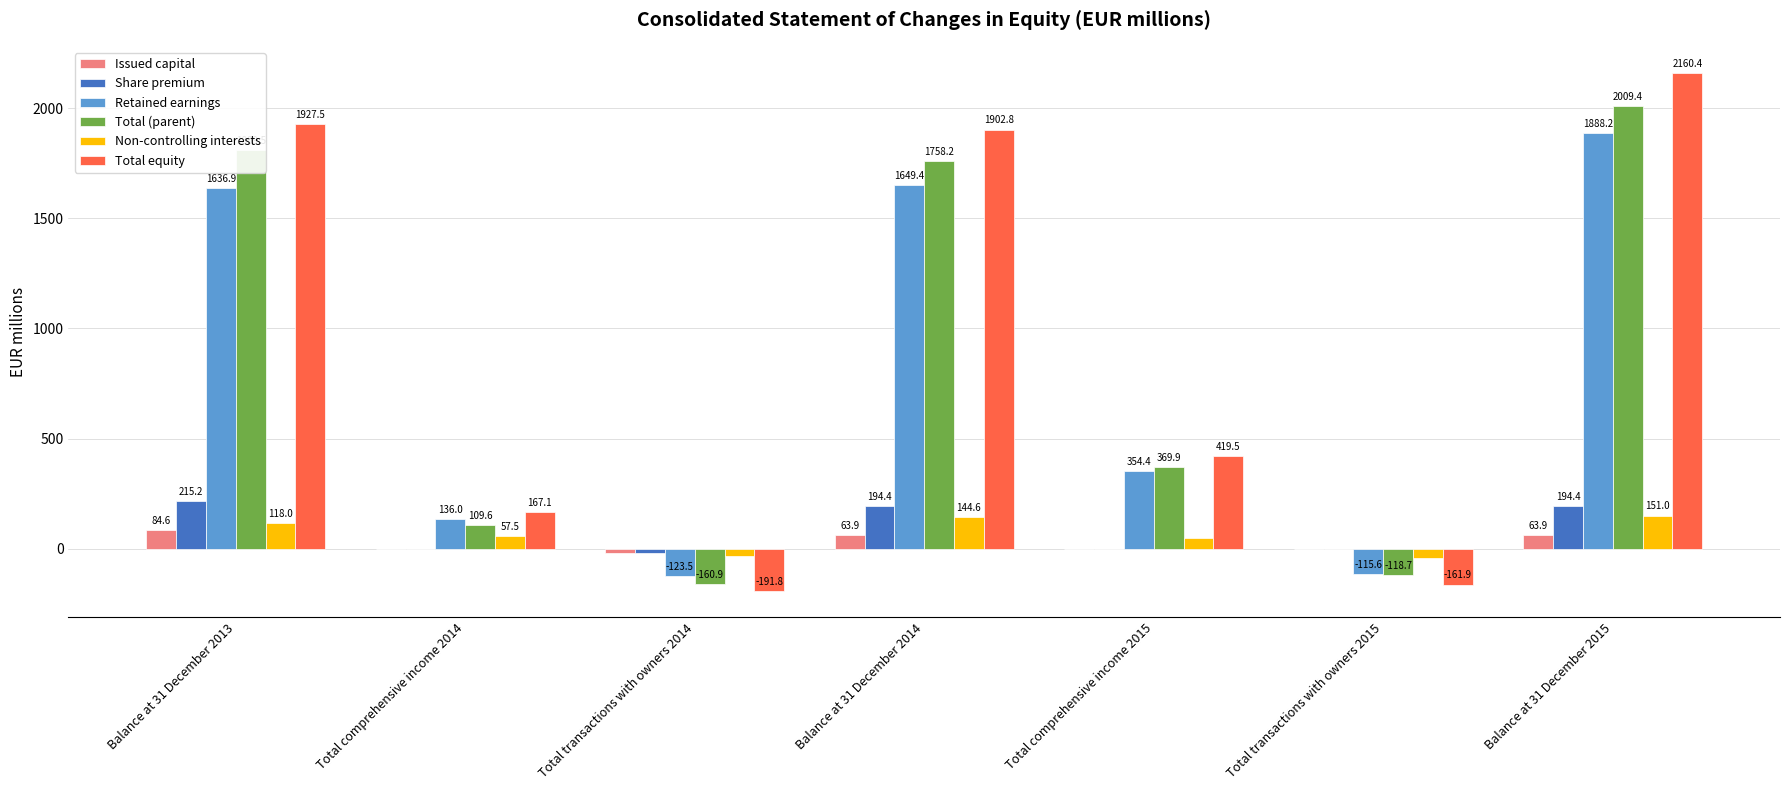

Is the value of Non-controlling interests at Total comprehensive income 2014 greater than the value of Total (parent) at Balance at 31 December 2014?

No